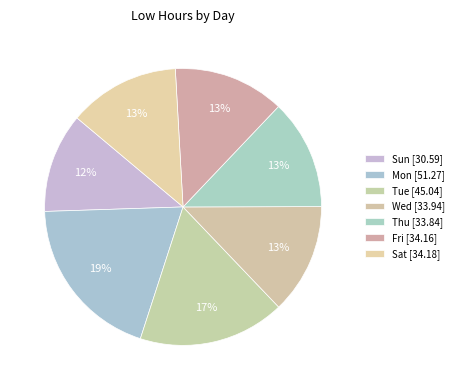

Combined, do Fri and Tue account for over 50%?

No